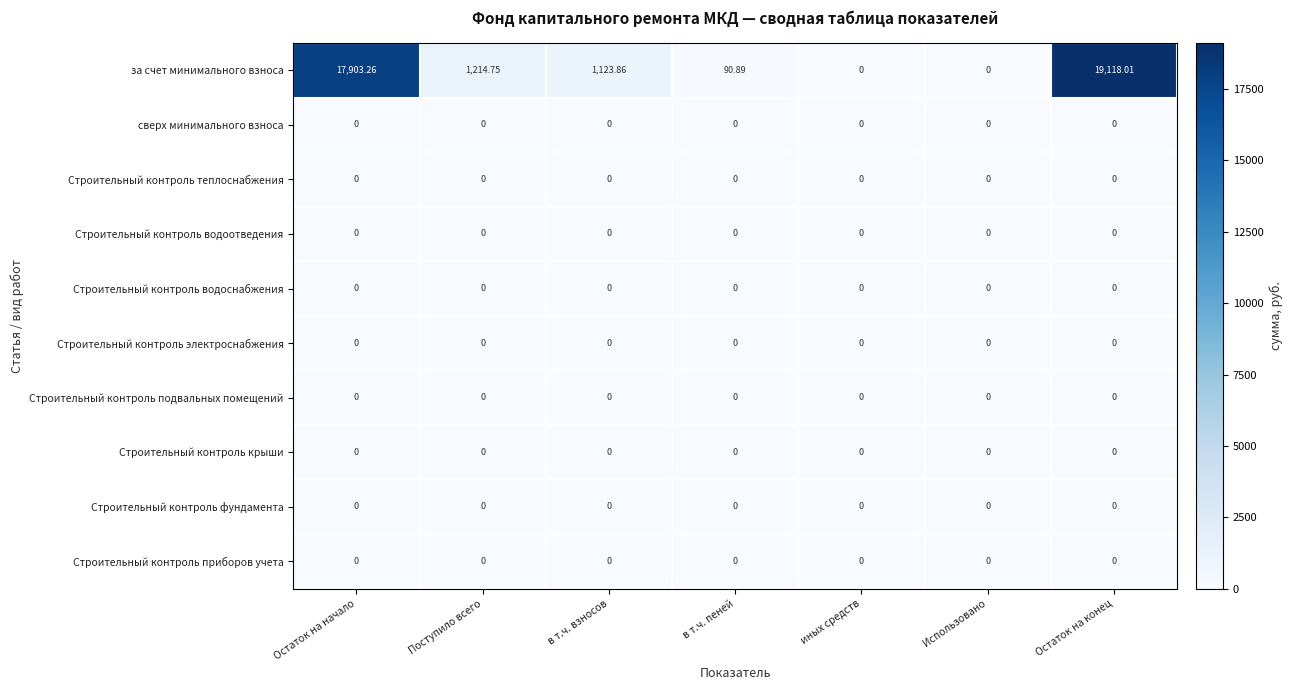

Which series has the largest total across all categories?

за счет минимального взноса